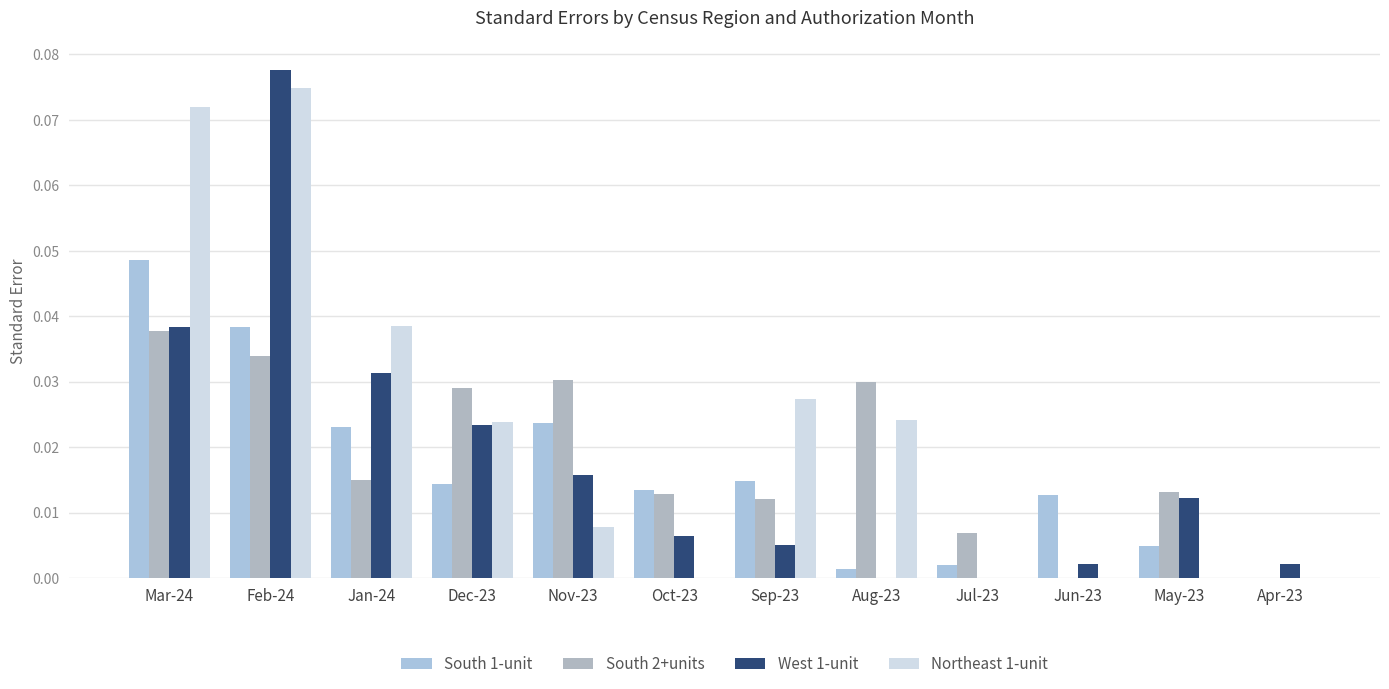

Is the value of South 2+units at Oct-23 greater than the value of Northeast 1-unit at Sep-23?

No